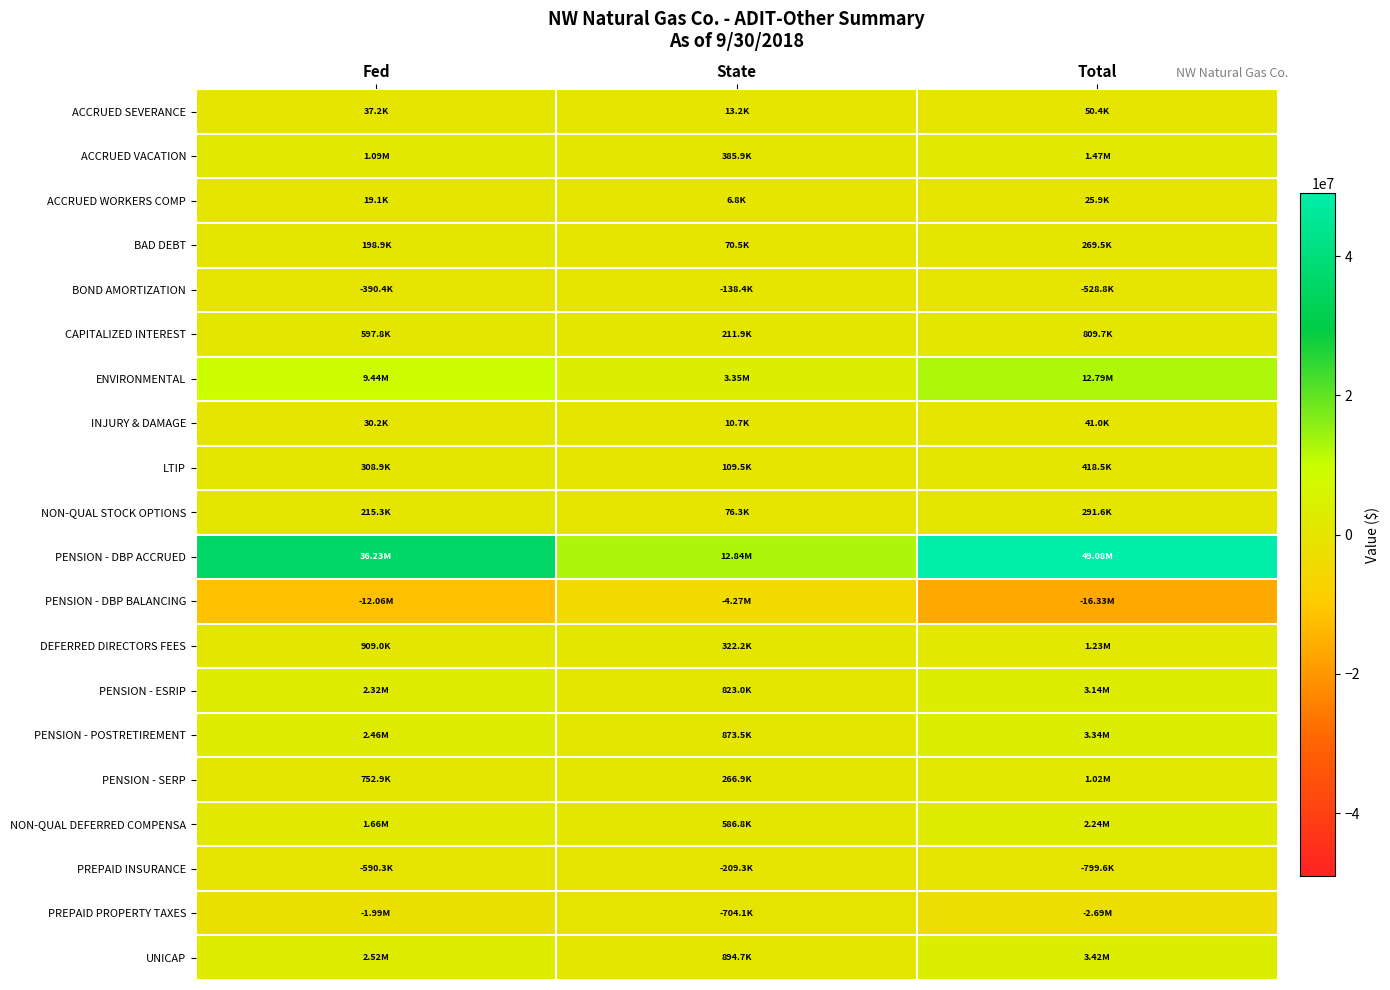

Which has a higher value, Total or State?

Total